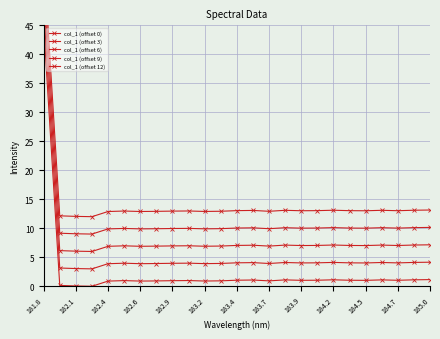

The value of col_1 (offset 6) at 184.7 is 6.9. True or false?

True